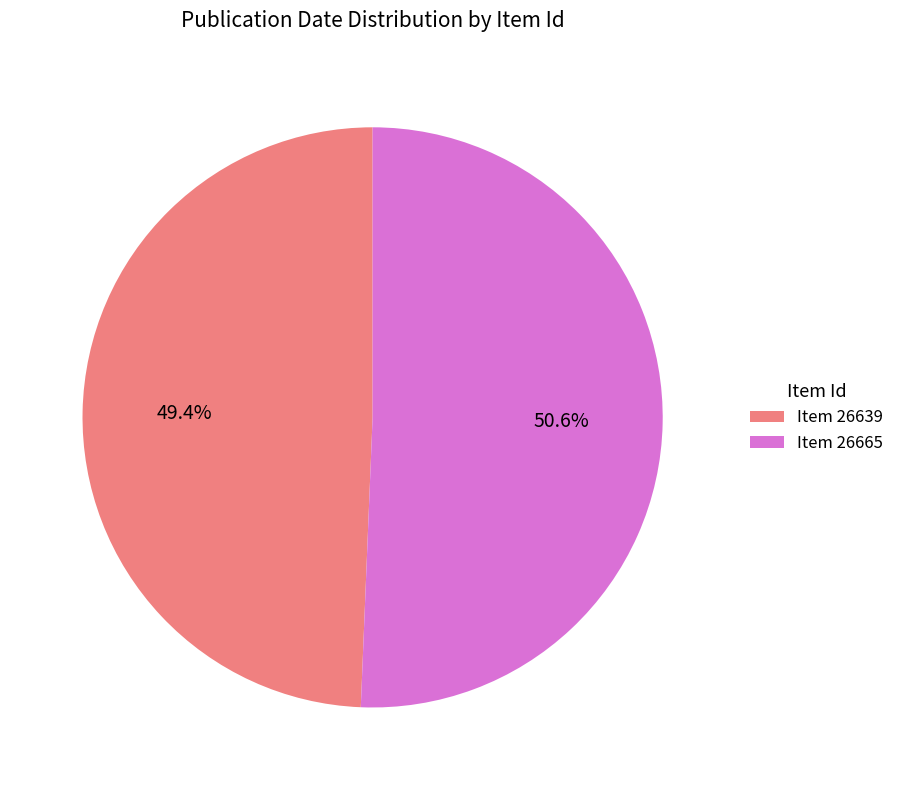

Rank the categories by value from lowest to highest.

Item 26639, Item 26665